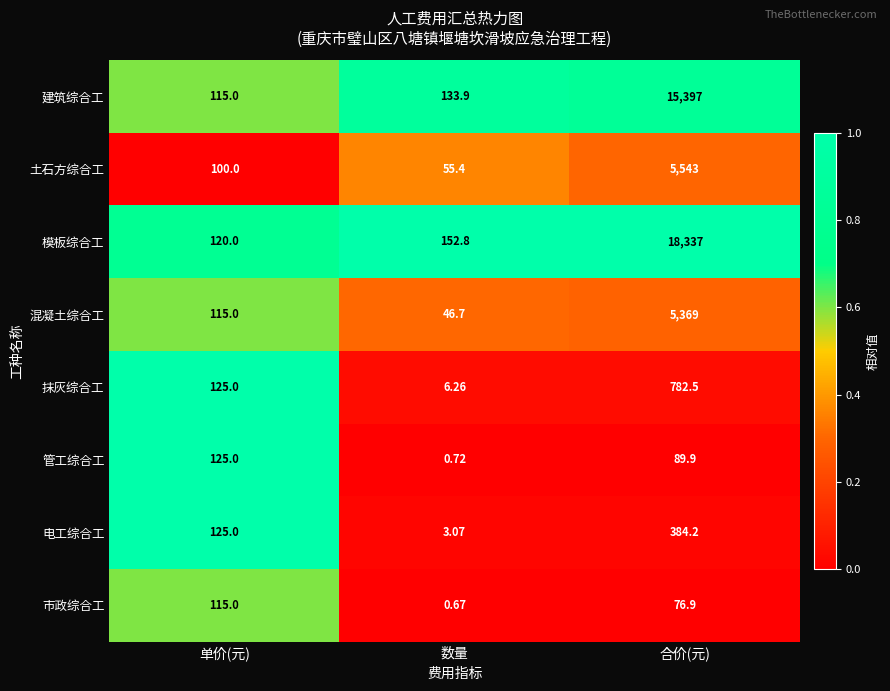

At which label is 建筑综合工 closest to 7756?

数量